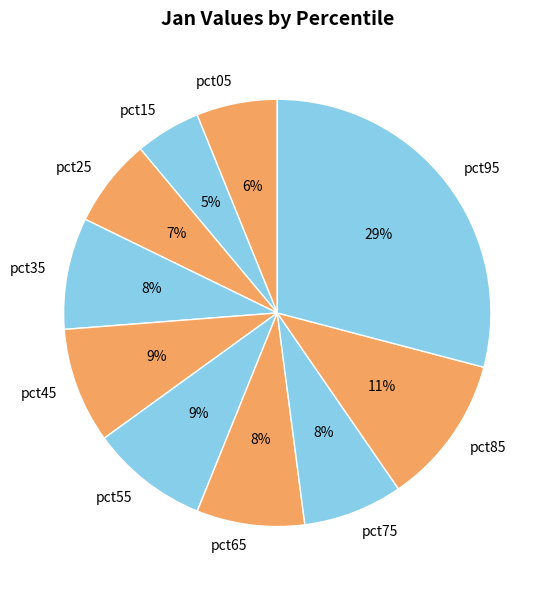

Does pct25 represent more than half of the total?

No